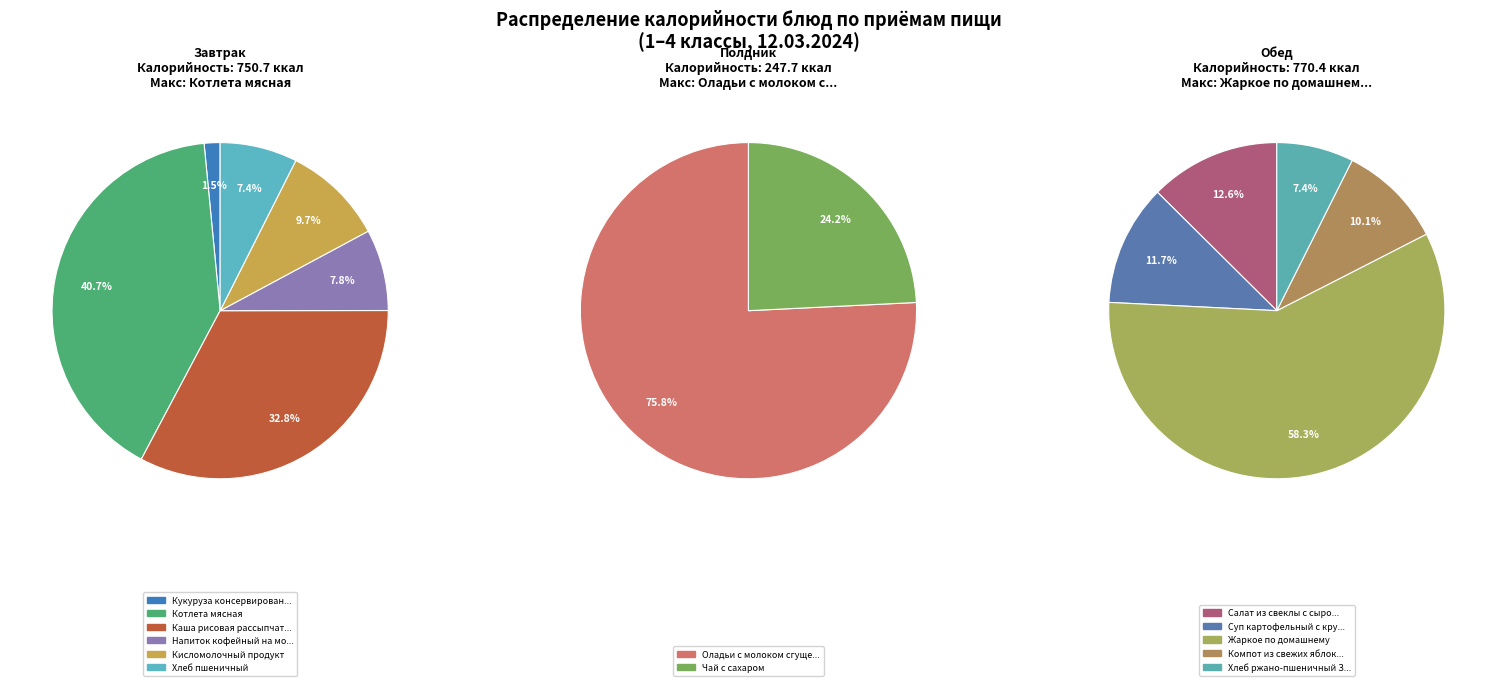

Is the sum of Чай с сахаром and Компот из свежих яблок с клюквой greater than half?

No